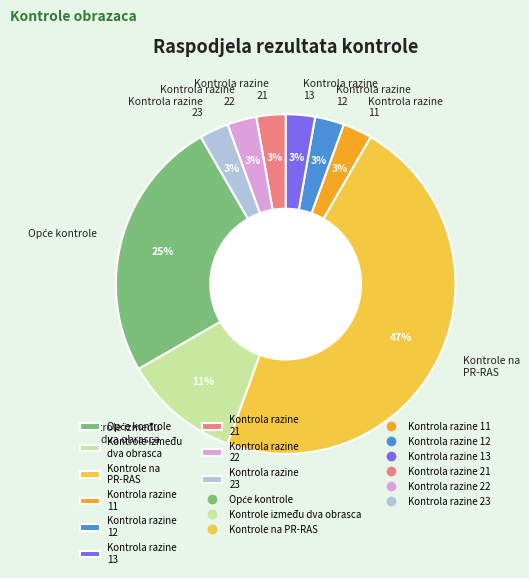

To the nearest percent, what portion does Kontrole na PR-RAS represent?

47%